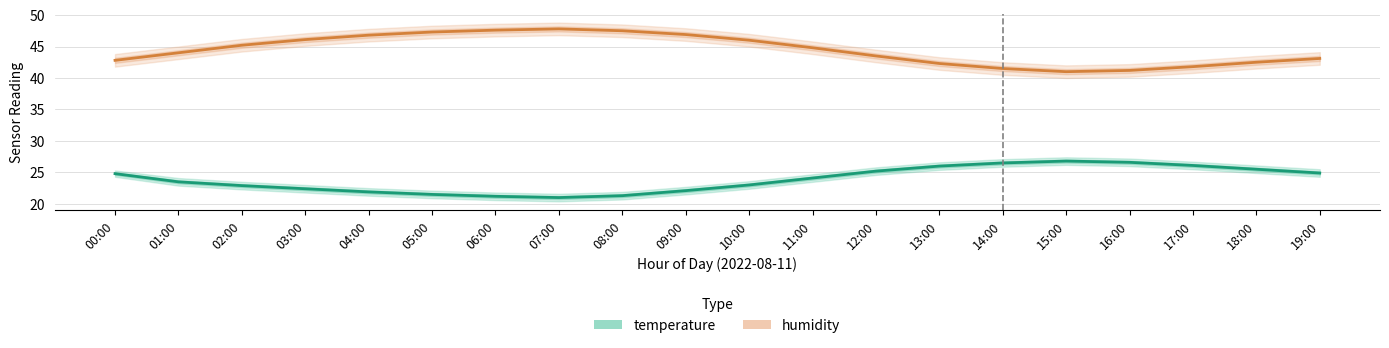

What is the sum of all temperature values?

477.3